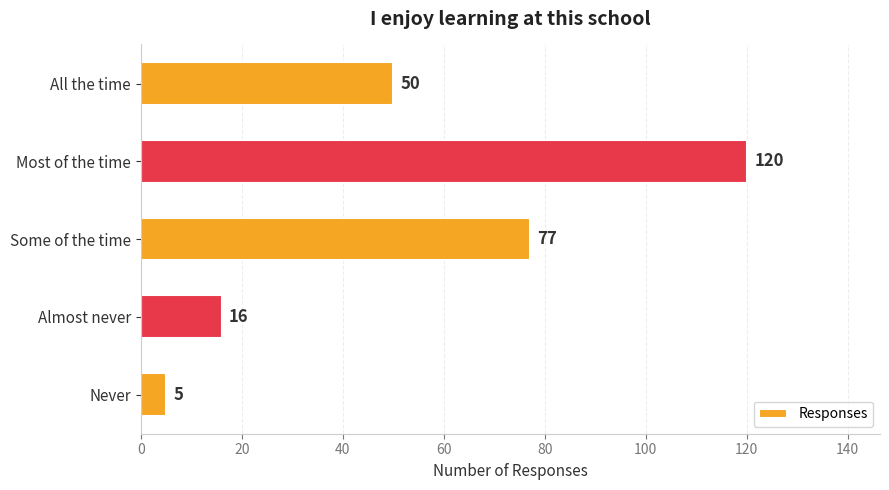

Does the chart contain stacked bars?

No